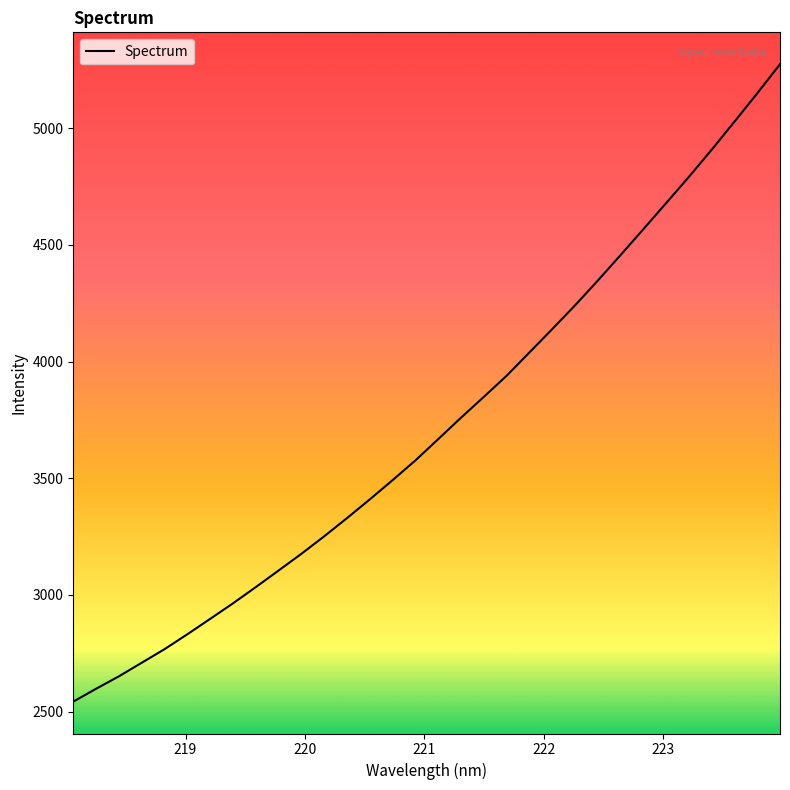

What is the difference between the maximum and minimum values?

2731.9